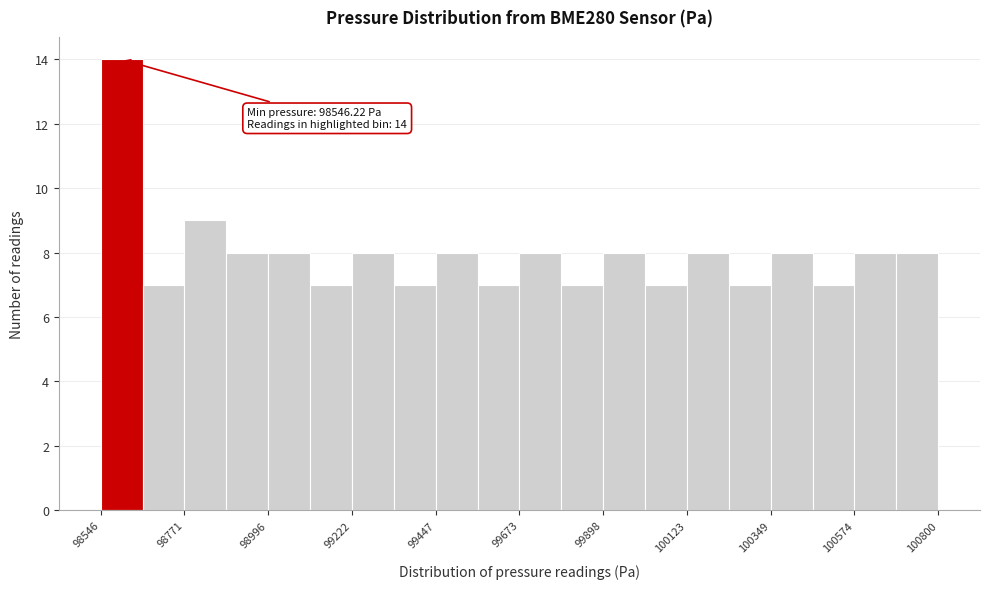

Read against the x-axis, roughly where is the centre of the tallest bar?

98600